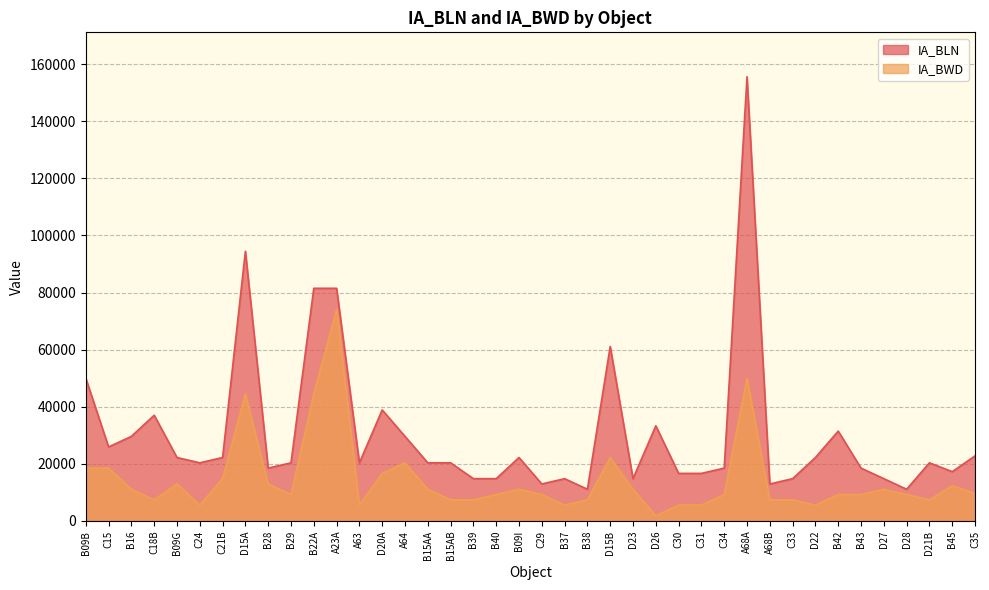

What is the label of the 34th point from the right?

C21B